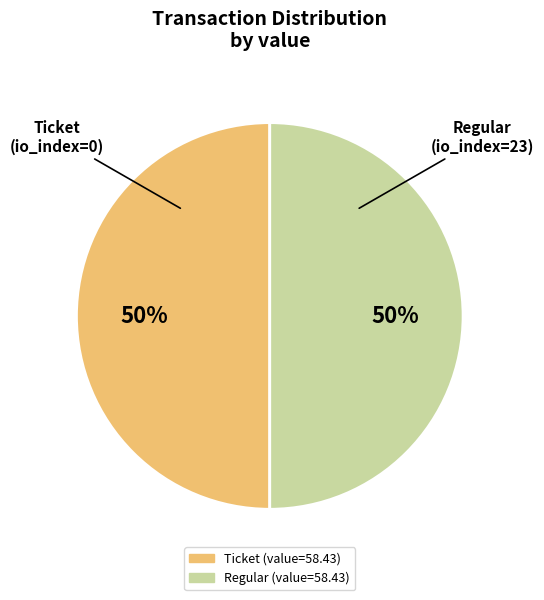

To the nearest percent, what is the average slice percentage?

50%